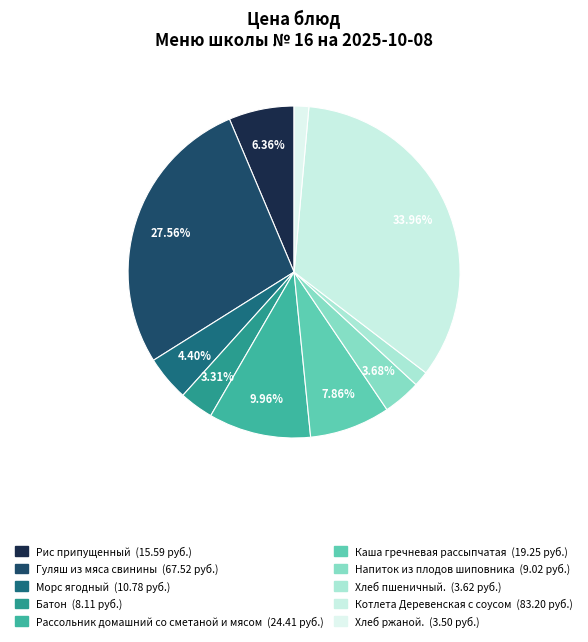

True or false: Котлета Деревенская с соусом accounts for 34% of the total.

True